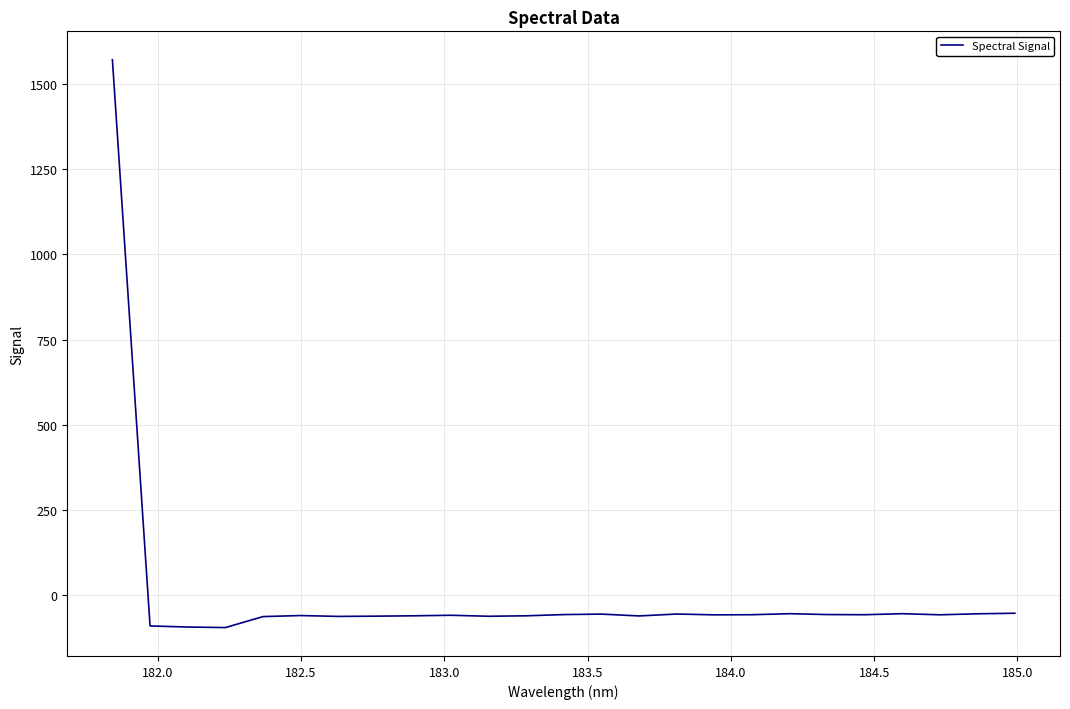

Is this an area chart (filled region under the line)?

No